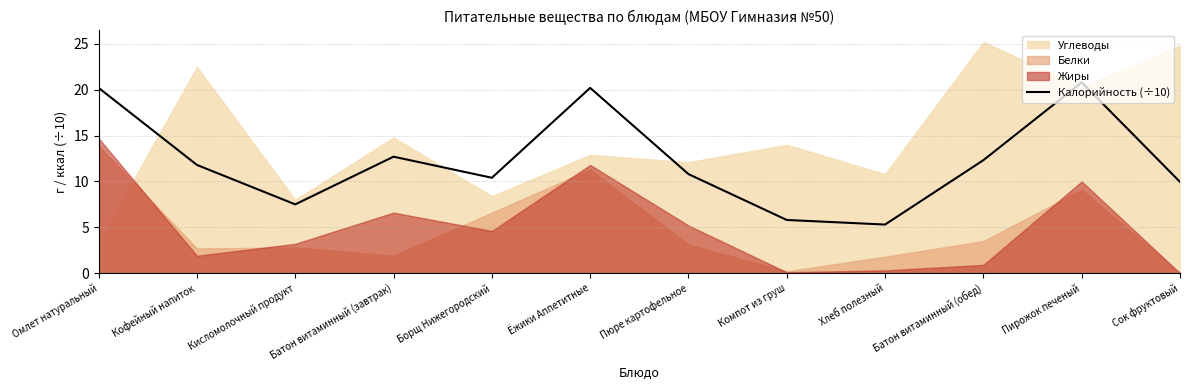

What is the minimum value for Калорийность (÷10)?

5.3